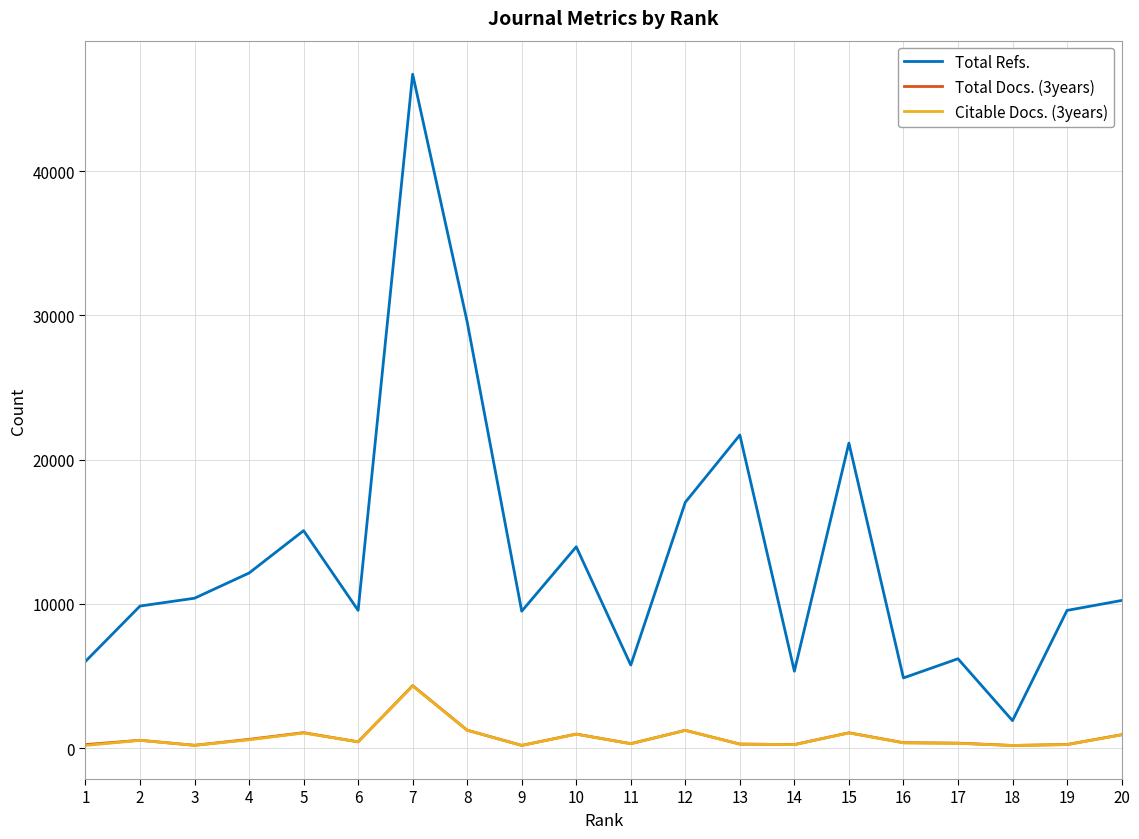

What is the greatest value displayed?

46716